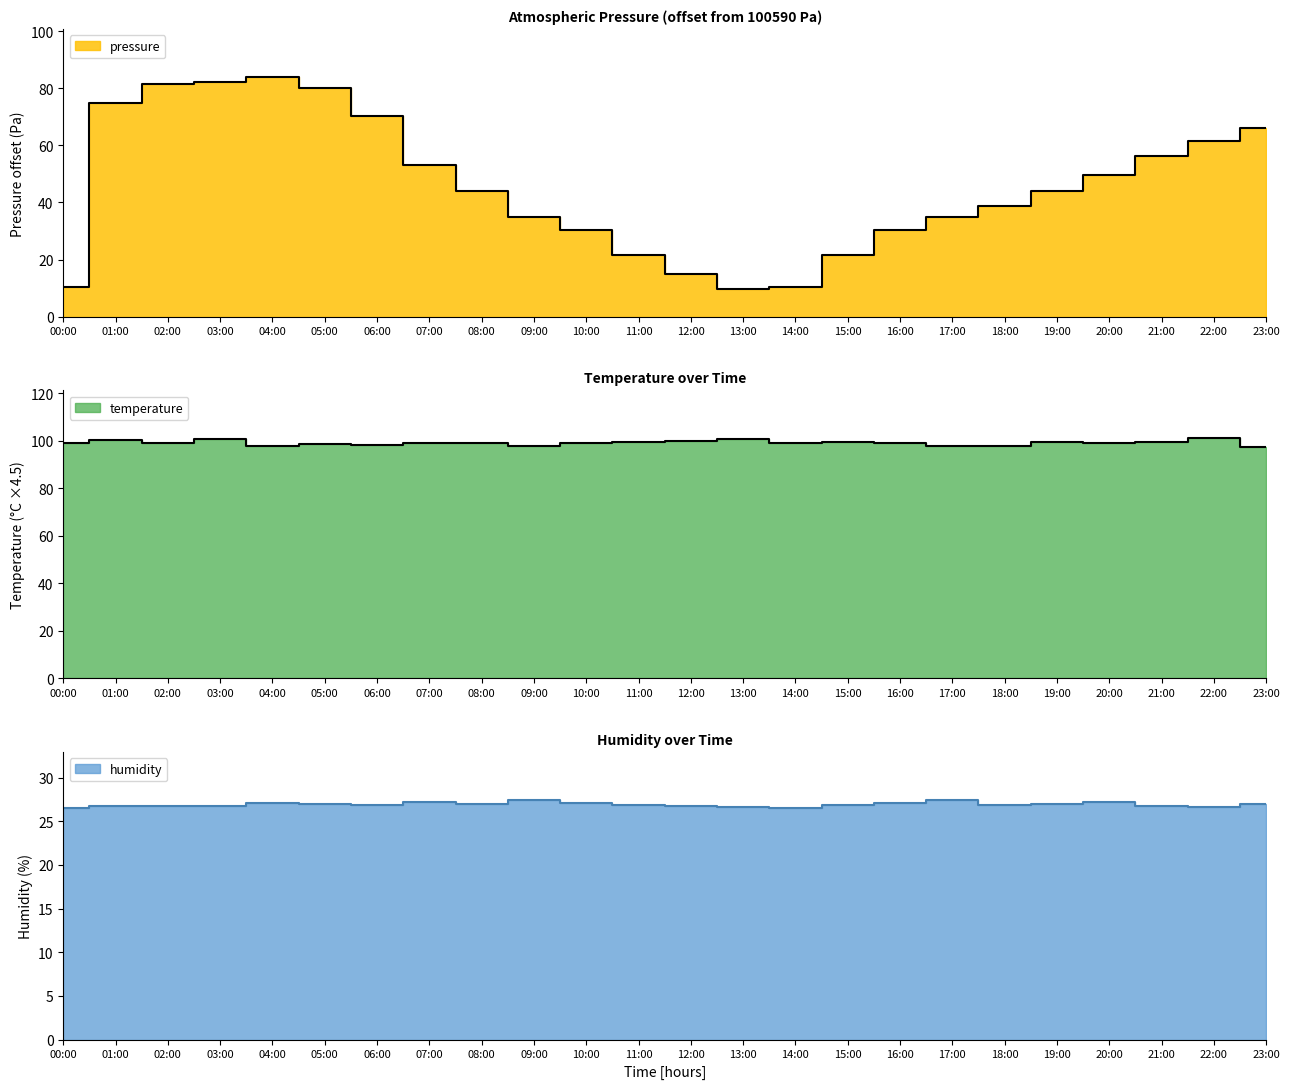

Is the value of humidity at 14:00 greater than the value of pressure at 17:00?

No